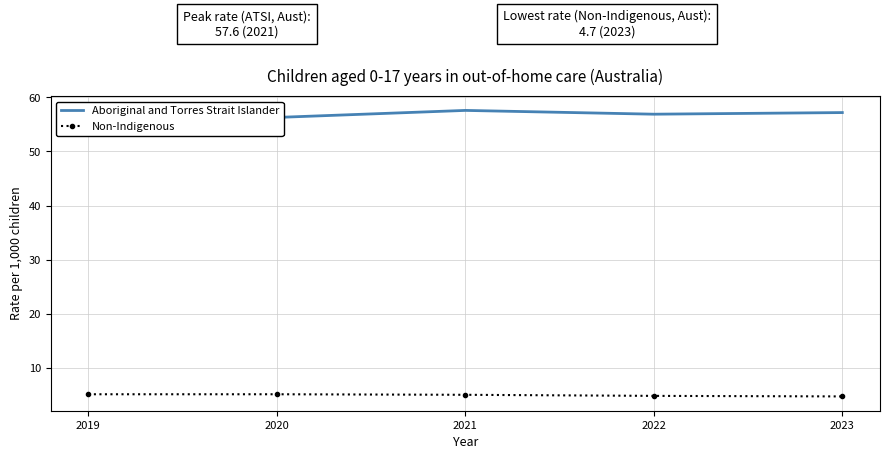

True or false: Non-Indigenous and Aboriginal and Torres Strait Islander cross at least once.

False